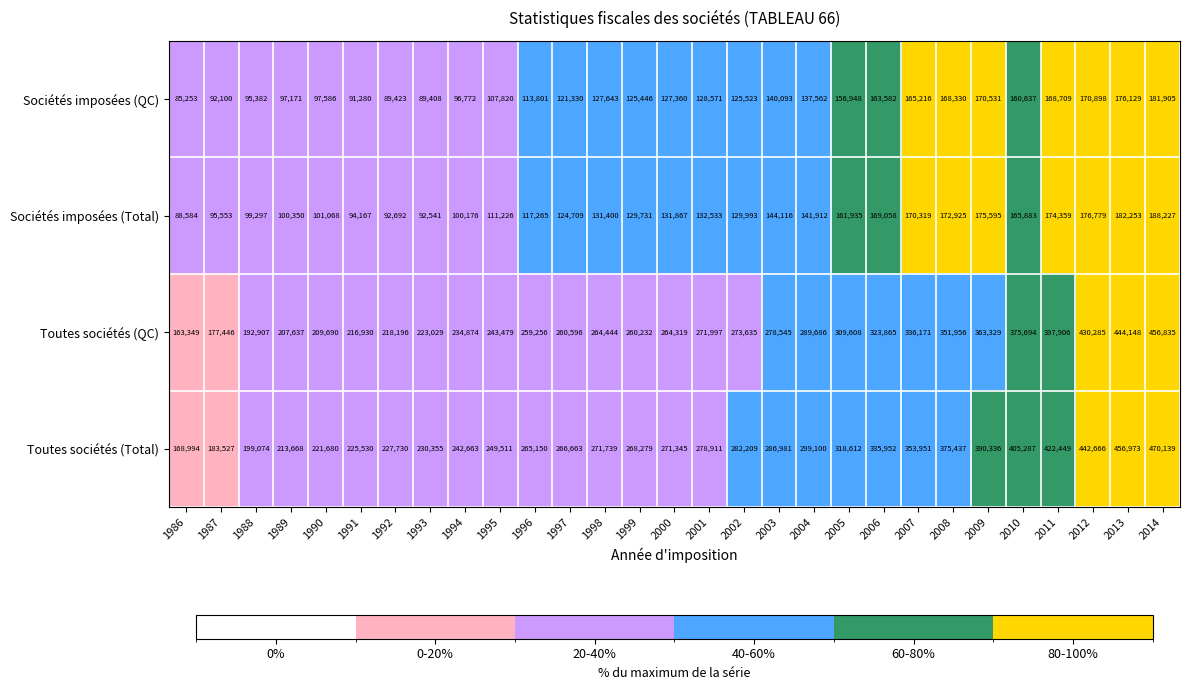

What is the sum of the Sociétés imposées (Total) values at 2002 and 2010?

295876